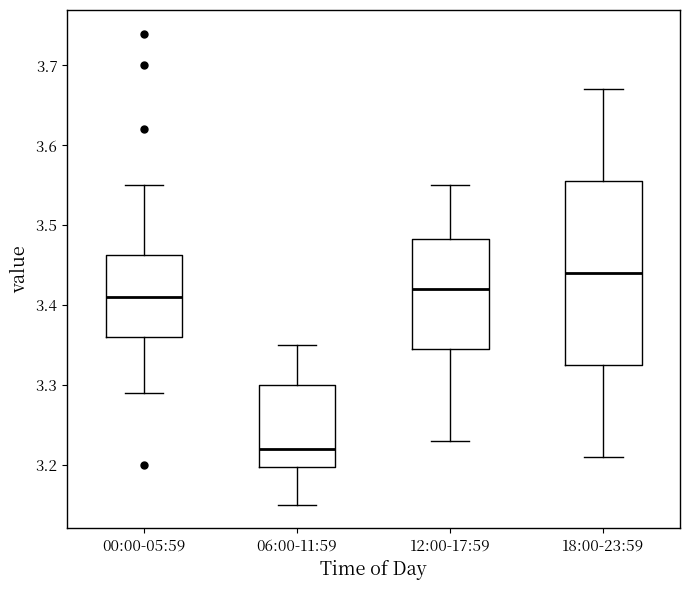

Reading left to right, transcribe this box plot: for each box, give where its median line is, the range the box spans, and where its two whiskers end, as read against the y-axis. The values are not printed on the chart, so give them approximately, as read against the axis.

00:00-05:59: median 3.41, box 3.36 to 3.46, whiskers 3.29 to 3.55
06:00-11:59: median 3.22, box 3.20 to 3.30, whiskers 3.15 to 3.35
12:00-17:59: median 3.42, box 3.35 to 3.48, whiskers 3.23 to 3.55
18:00-23:59: median 3.44, box 3.33 to 3.56, whiskers 3.21 to 3.67